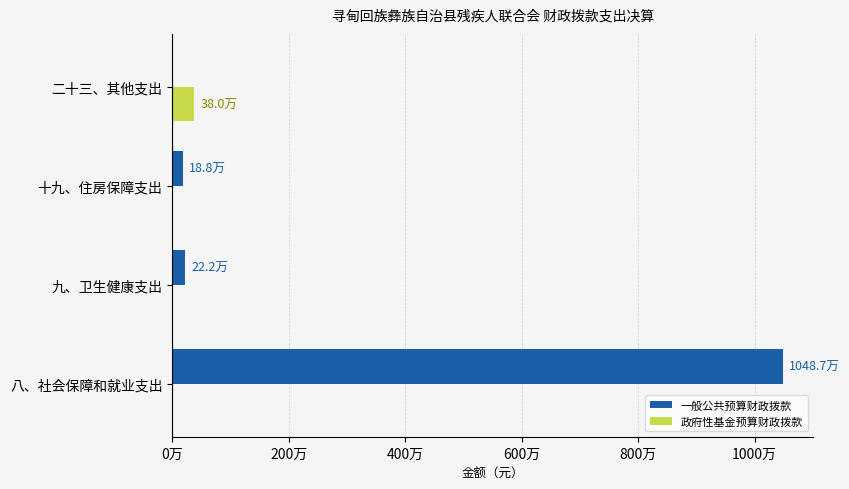

What is the sum of all 一般公共预算财政拨款 values?

10896899.9